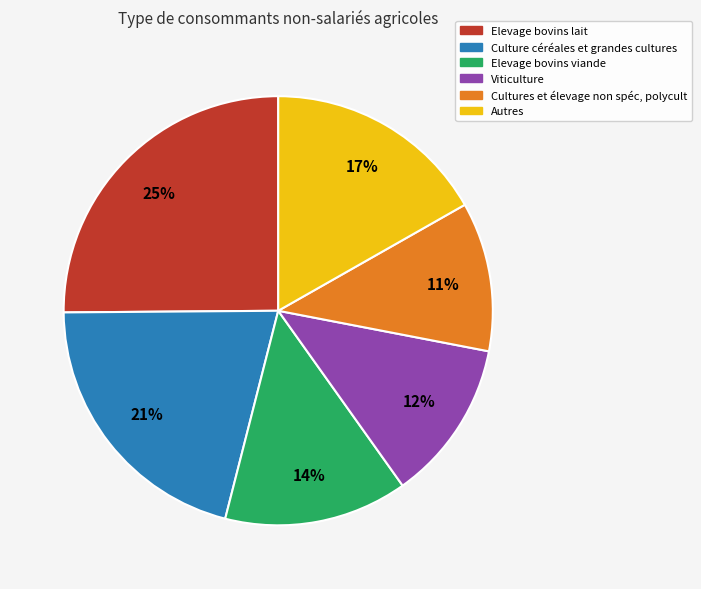

Is there a majority slice in this chart?

No